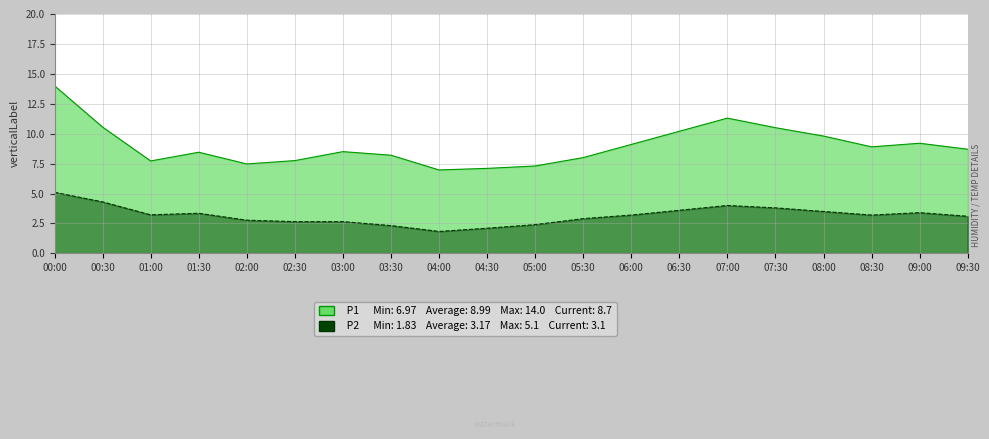

Which series has the largest total across all categories?

P1